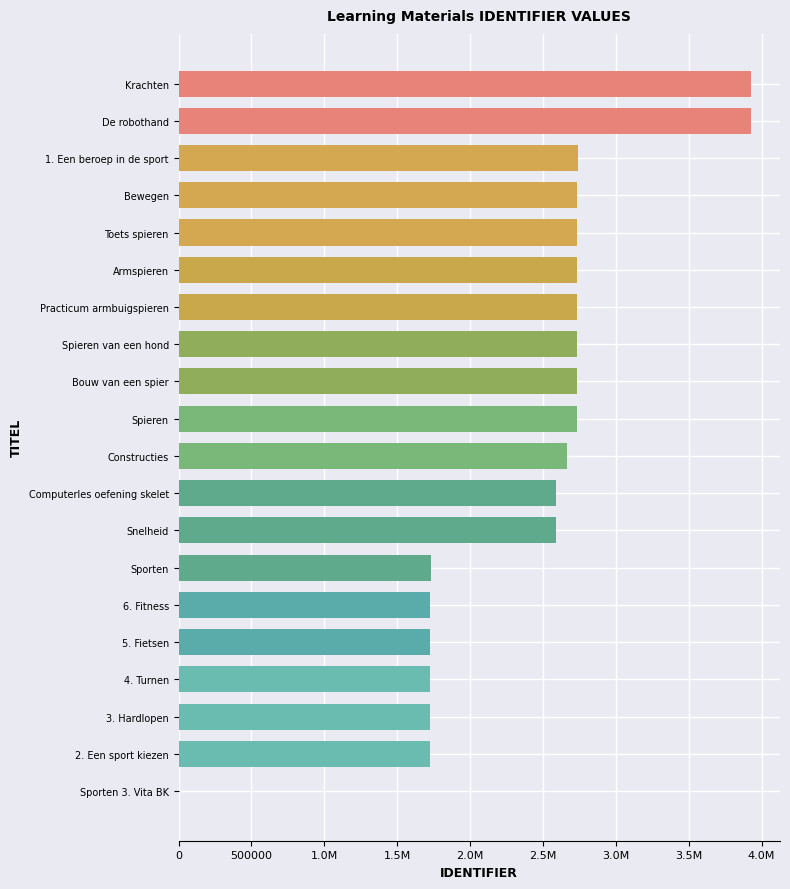

Are the bars horizontal?

Yes